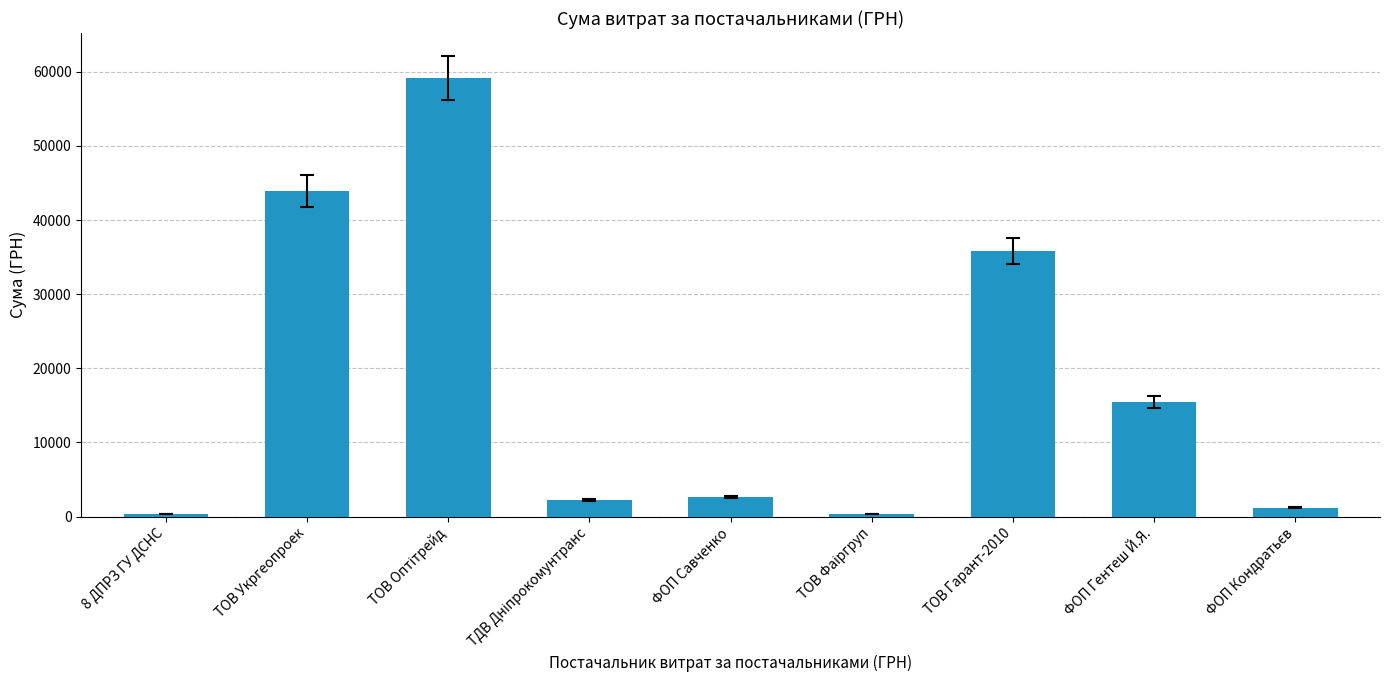

What is the difference between the second highest and second lowest values?

43572.8